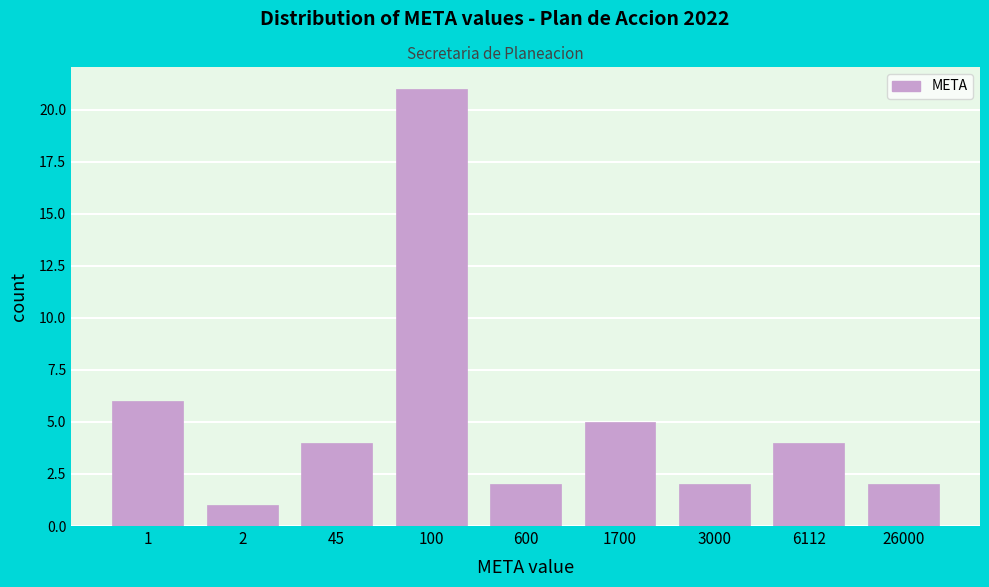

Reading left to right, list all the values displayed in this chart.

1=6	2=1	45=4	100=21	600=2	1700=5	3000=2	6112=4	26000=2